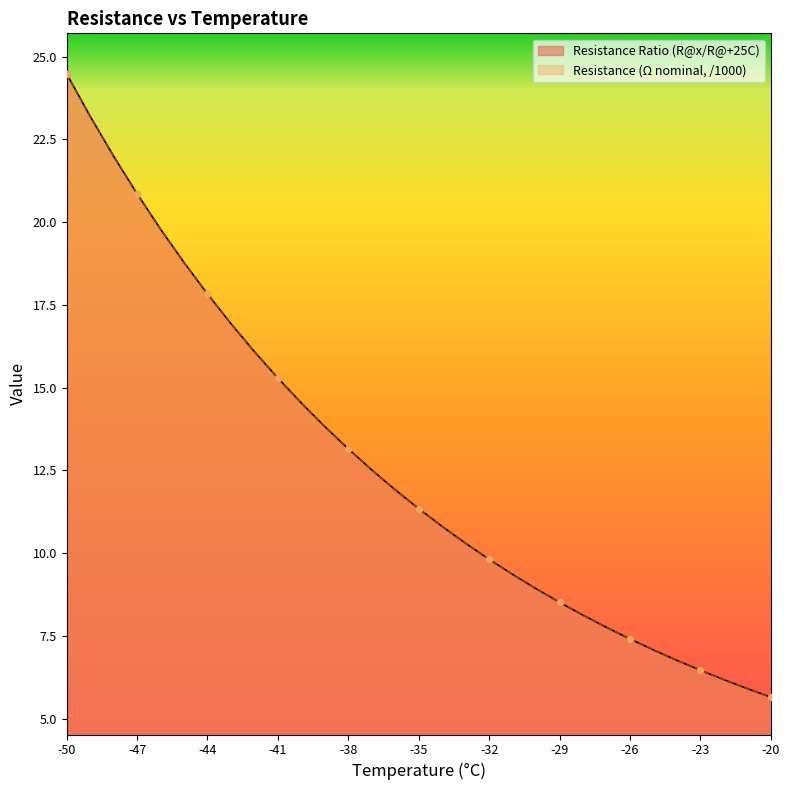

What is the total value across all series at -41?

30.6